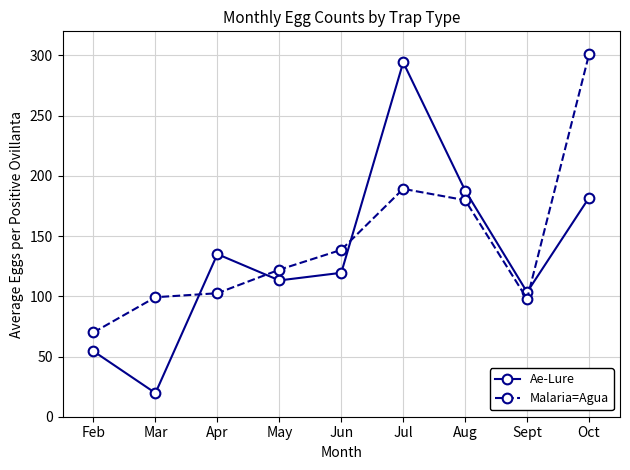

At which label does Ae-Lure first exceed 119?

Apr